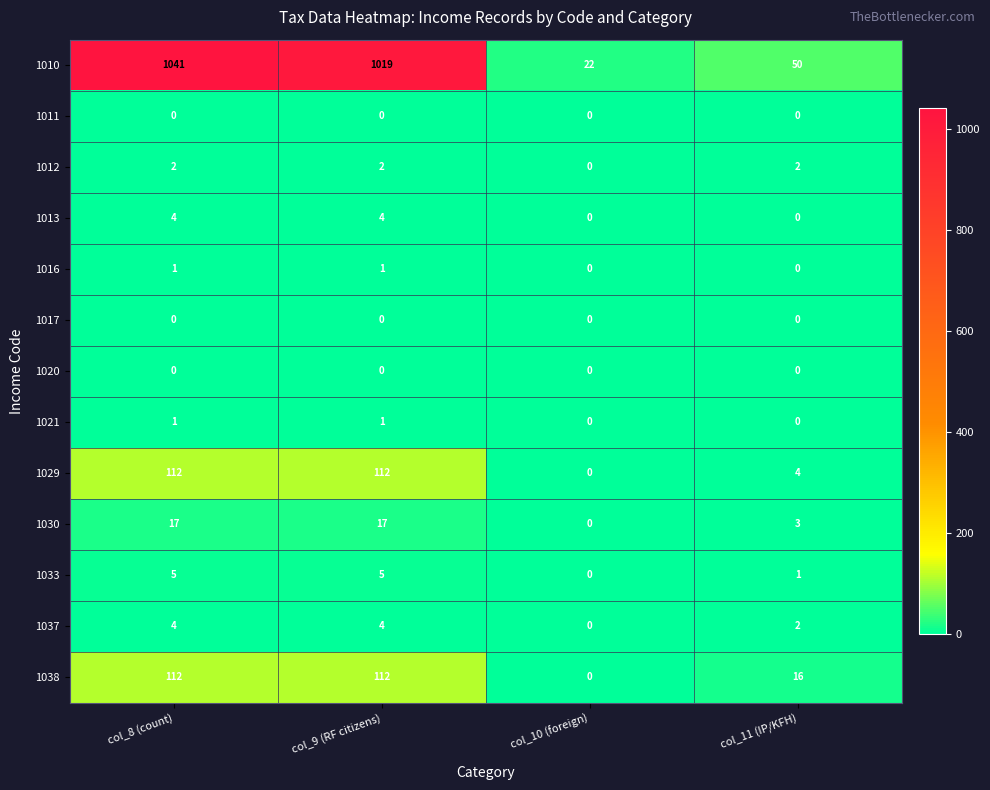

The 1033 series shows 1 at col_11 (IP/KFH). True or false?

True